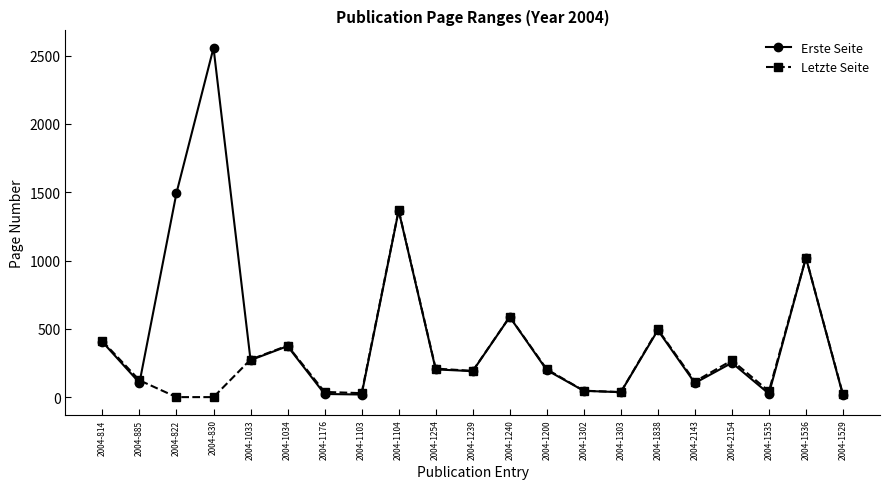

Which series changed the most between 2004-885 and 2004-1529?

Letzte Seite